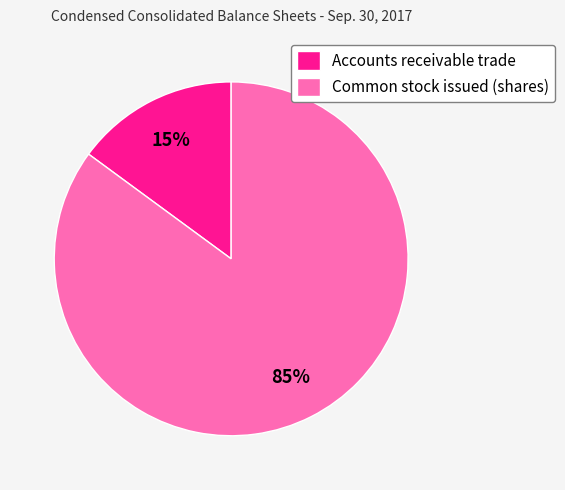

Combined, do Accounts receivable trade and Common stock issued (shares) account for over 50%?

Yes